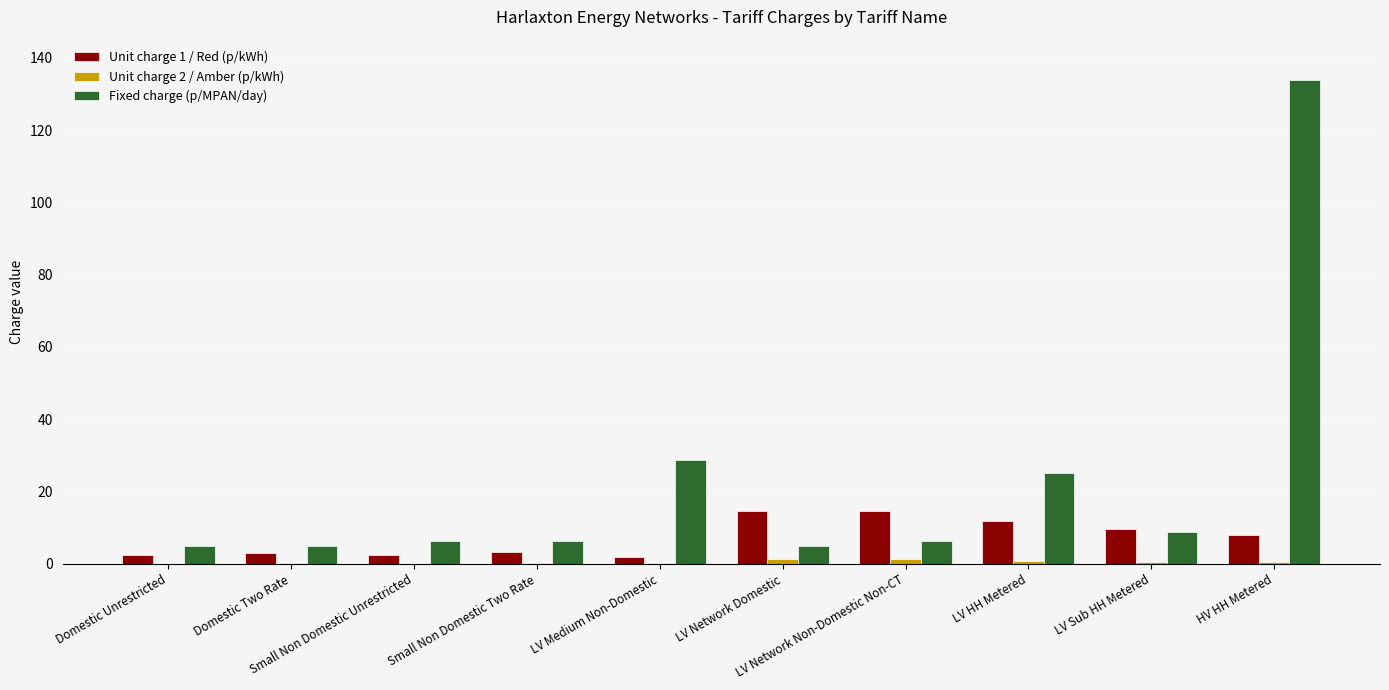

How many groups of bars are there?

10